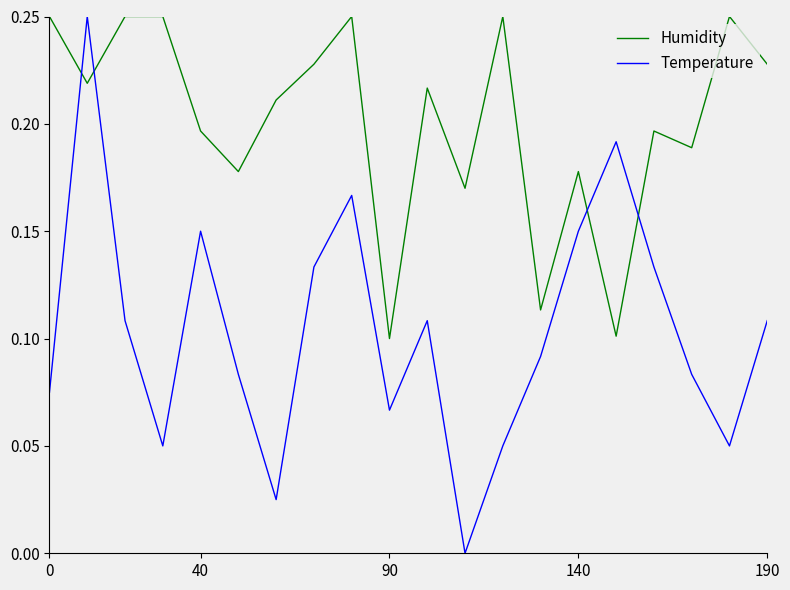

How many positive values does the Temperature series have?

19